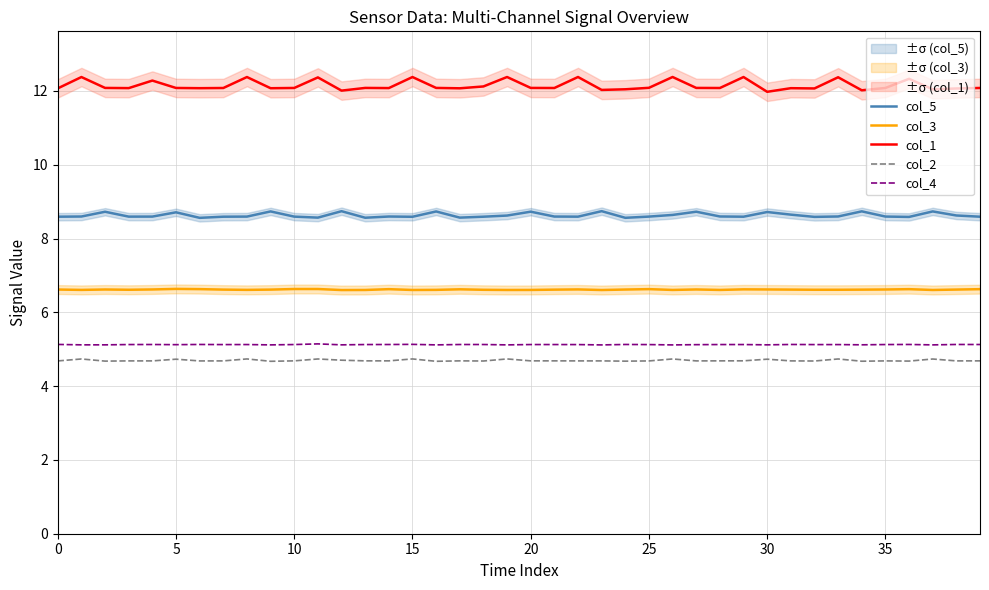

Between 20 and 22, which is larger?

20